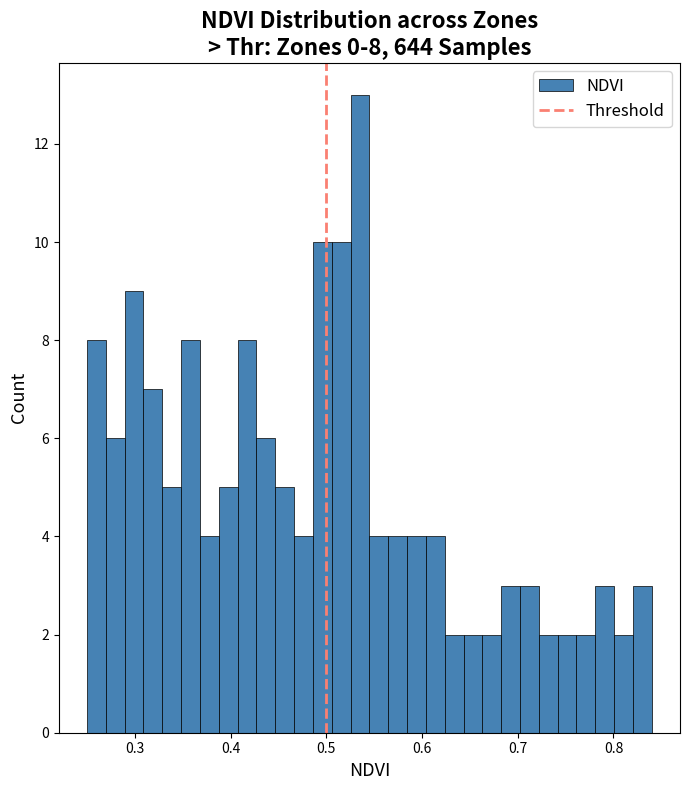

Around what value on the x-axis is the tallest bar? Give the approximate position of its centre, as read against the axis.

0.54